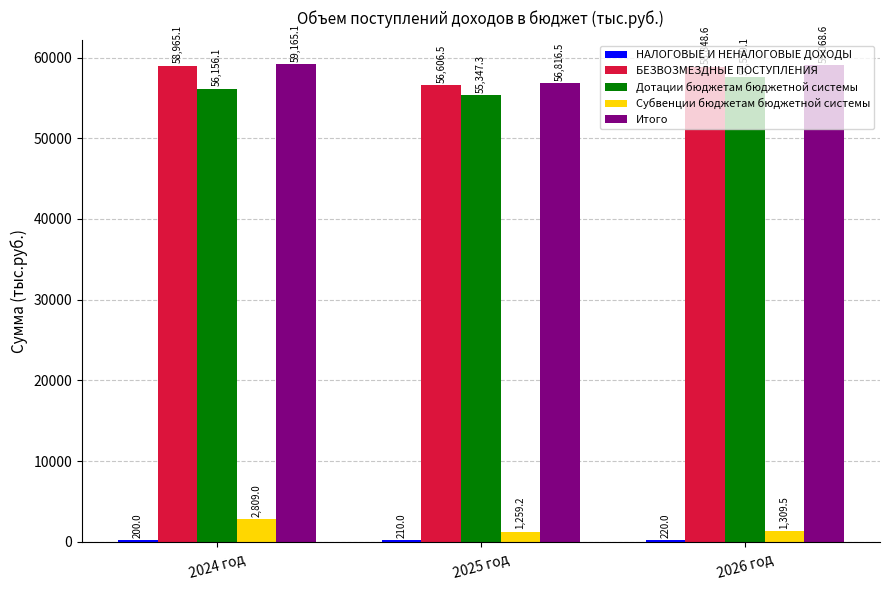

Which series has the largest total across all categories?

Итого